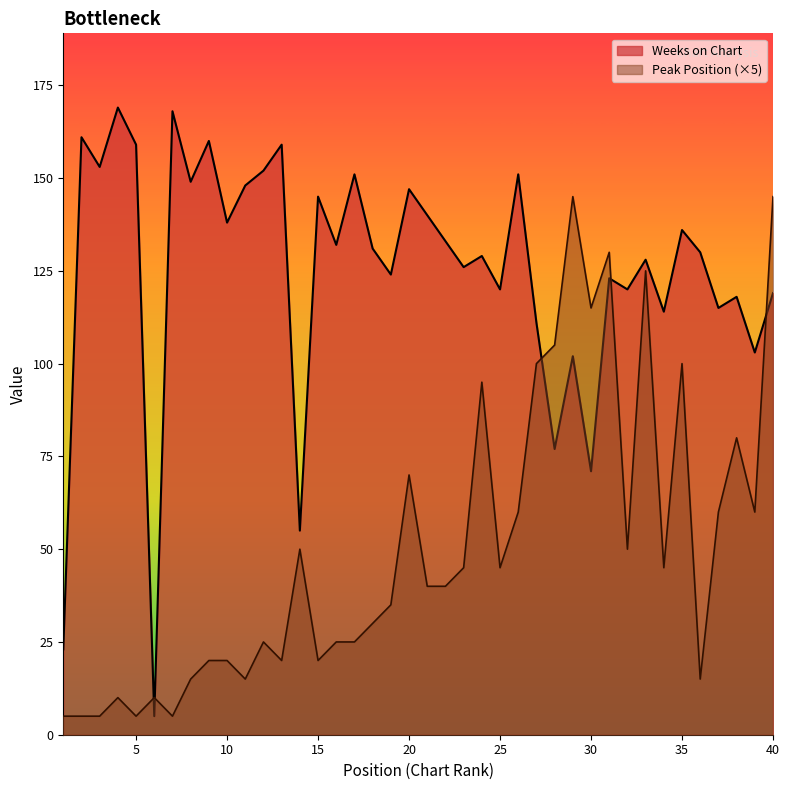

How many times do Weeks on Chart and Peak Position cross each other?

5